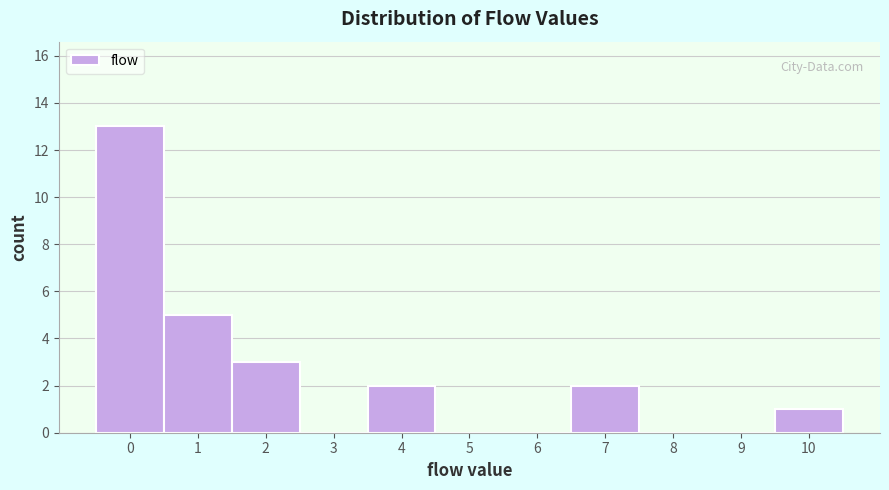

Reading left to right, transcribe this chart: for each bar, give the range it covers on the x-axis and its height. The values are not printed on the chart, so give them approximately, as read against the axis.

-0.5 to 0.5: 13
0.5 to 1.5: 5
1.5 to 2.5: 3
2.5 to 3.5: 0
3.5 to 4.5: 2
4.5 to 5.5: 0
5.5 to 6.5: 0
6.5 to 7.5: 2
7.5 to 8.5: 0
8.5 to 9.5: 0
9.5 to 10.5: 1